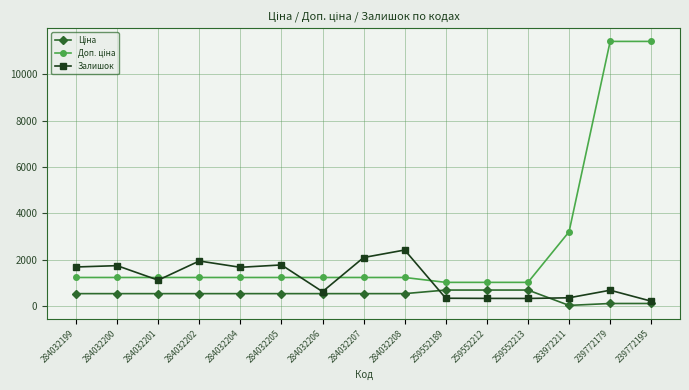

What is the value of the Залишок point at the 12th from the left?

331.0